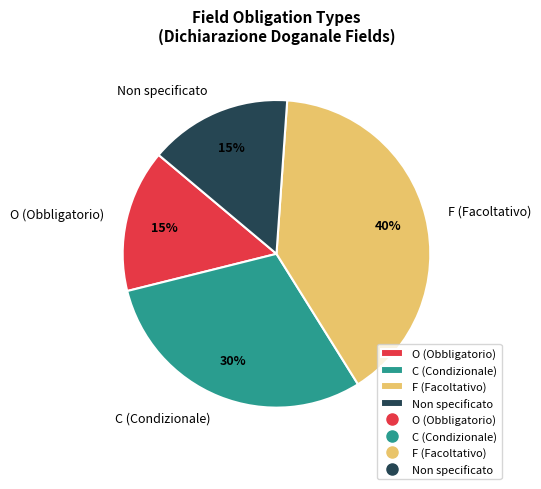

Does any single category account for the majority?

No